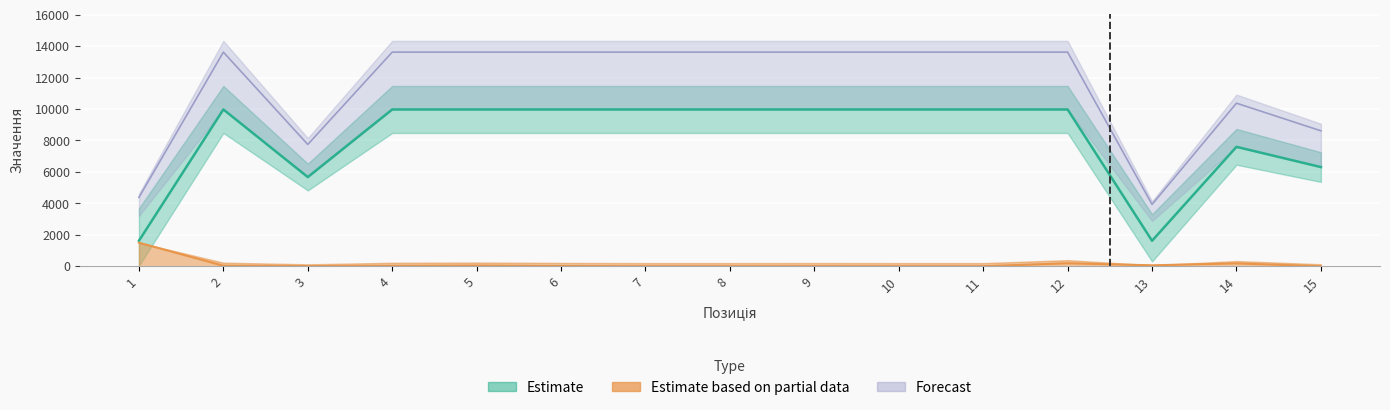

True or false: Залишок and Доп. ціна intersect in this chart.

False